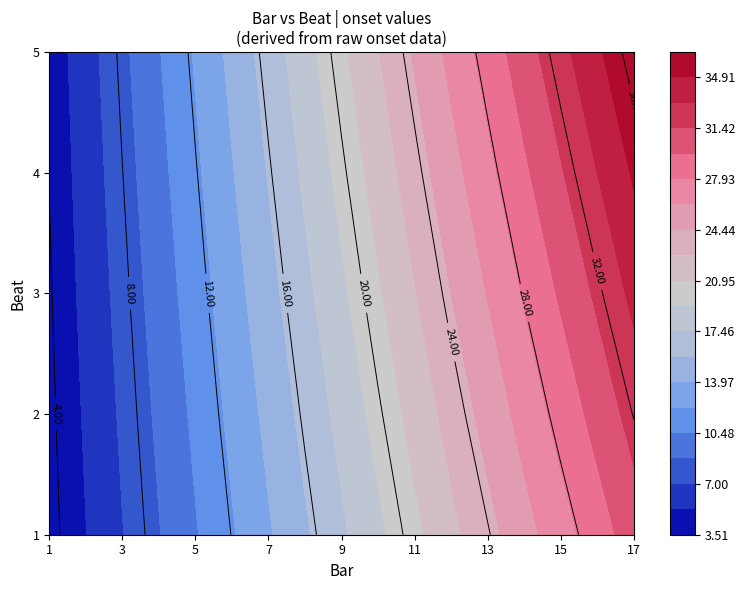

What is the ratio of the value at 4 to the value at 14?

0.3